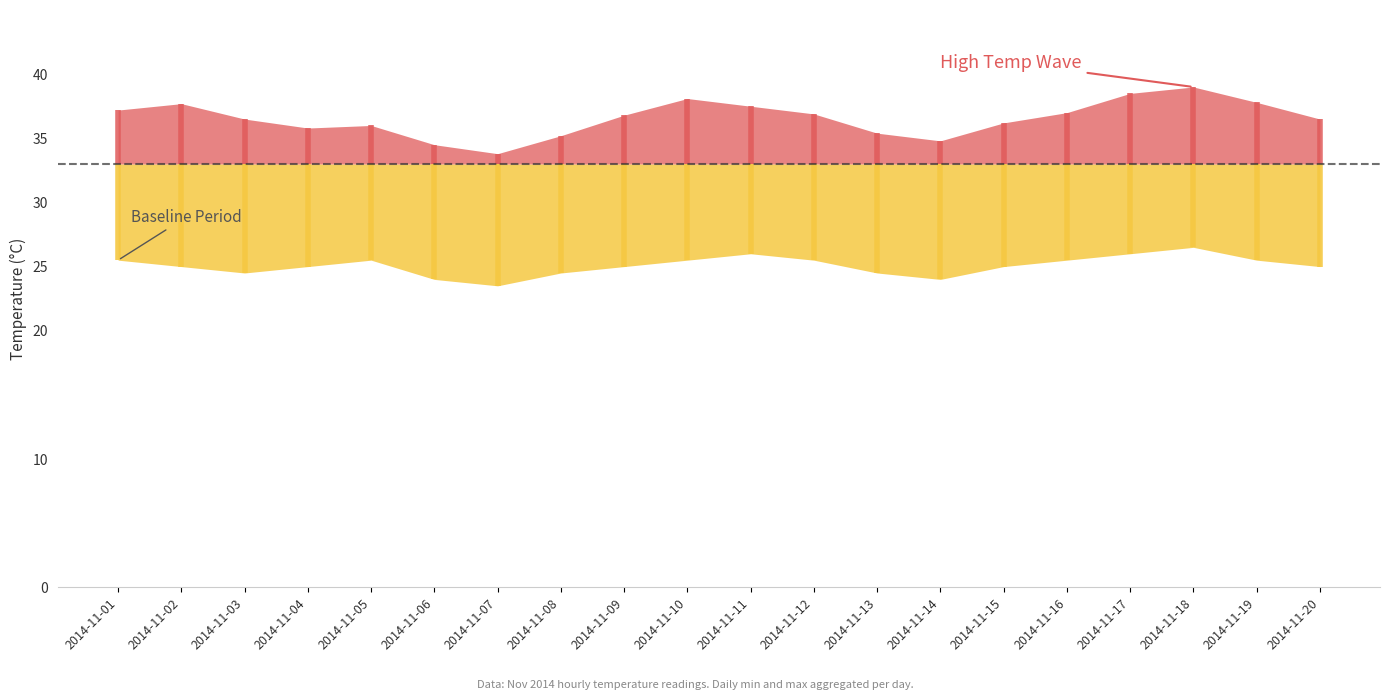

At which label does Daily Min Temp first exceed 25?

2014-11-01